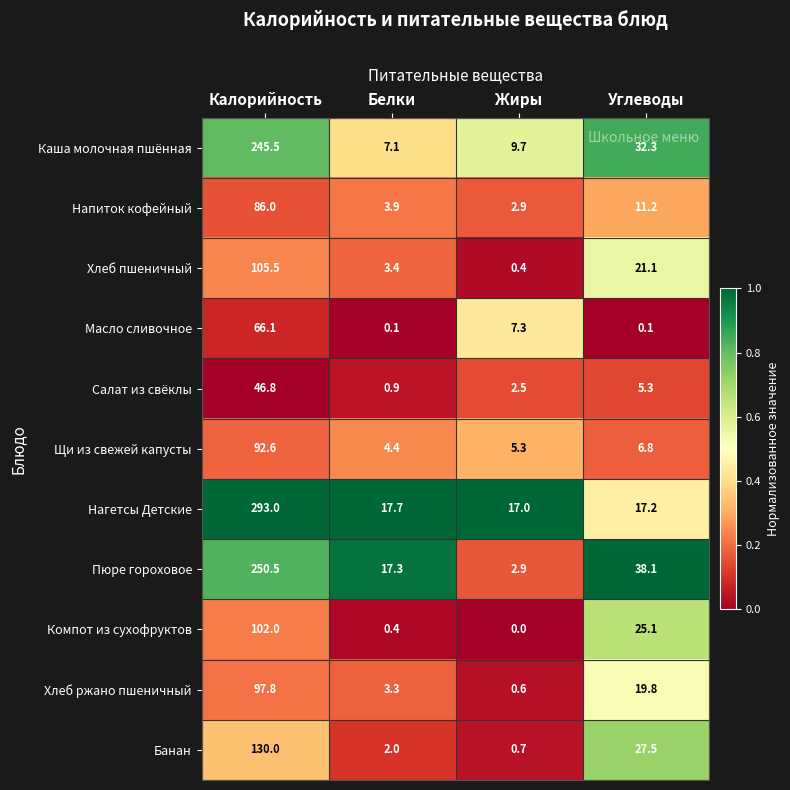

The Напиток кофейный series shows 19.5 at Углеводы. True or false?

False